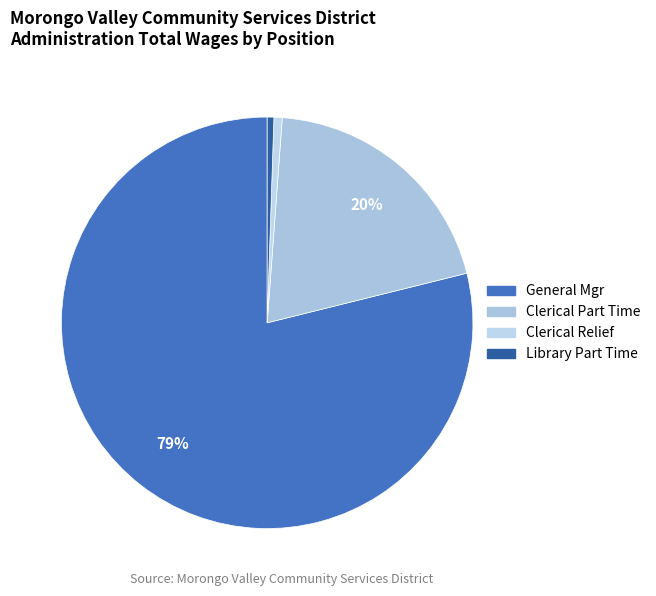

Is Clerical Part Time the majority of the pie?

No